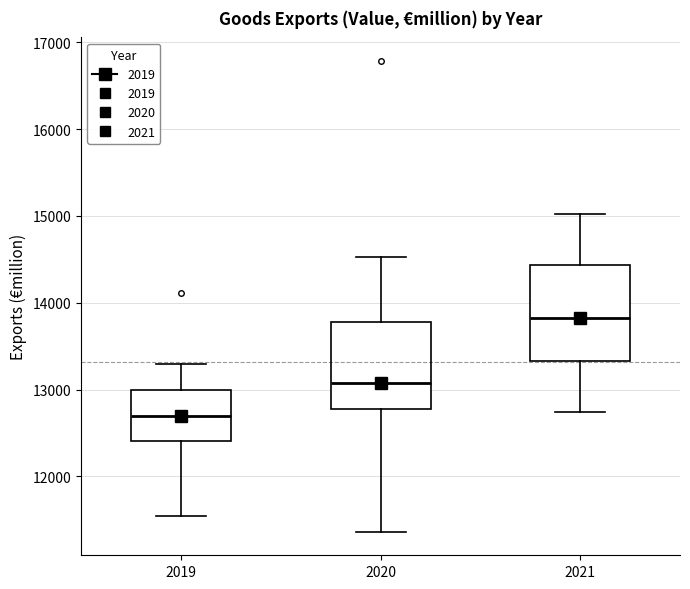

Reading left to right, read every box against the y-axis: the position of its median line, the range the box covers, and the ends of its whiskers. The values are not printed on the chart, so give them approximately, as read against the axis.

2019: median 12700, box 12400 to 13000, whiskers 11500 to 13300
2020: median 13100, box 12800 to 13800, whiskers 11400 to 14500
2021: median 13800, box 13300 to 14400, whiskers 12700 to 15000